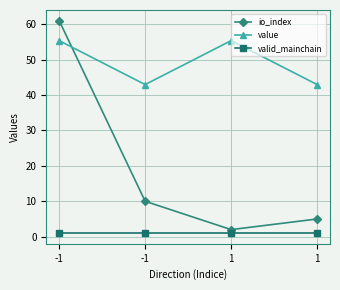

Reading left to right, transcribe all the data shown in this chart.

io_index: 61.0	10.0	2.0	5.0
value: 55.3	42.9	55.3	42.9
valid_mainchain: 1.0	1.0	1.0	1.0